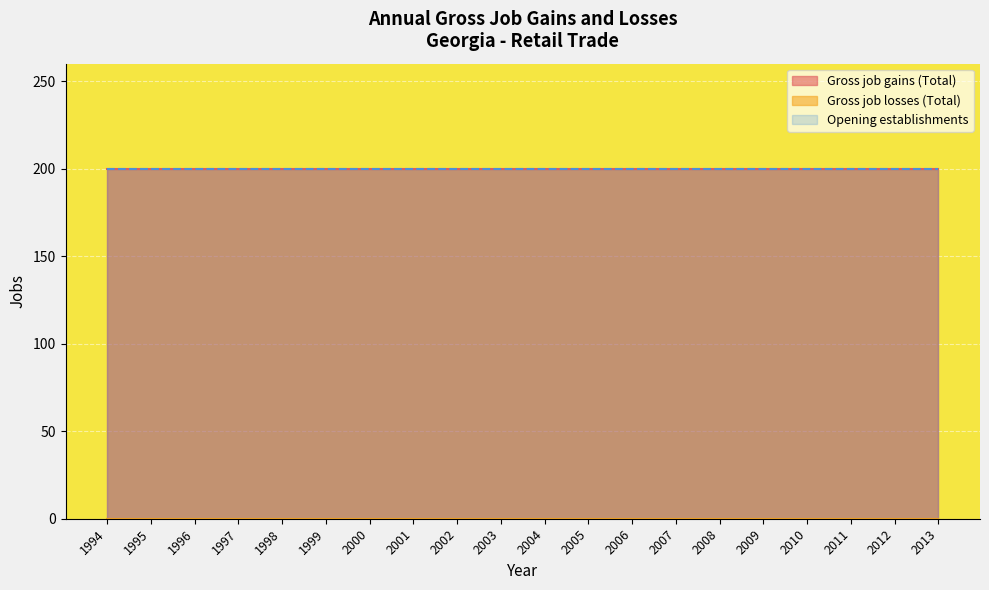

True or false: Gross job gains (Total) and Gross job losses (Total) cross at least once.

False